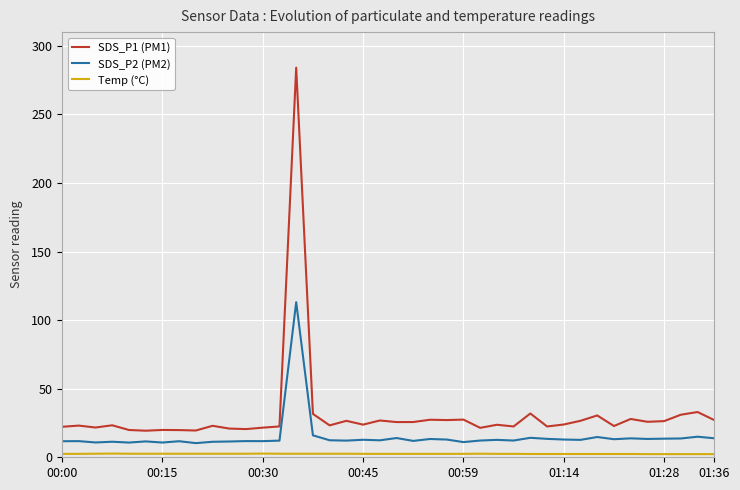

What is the difference between the maximum and minimum values in the SDS_P1 (PM1) series?

264.7